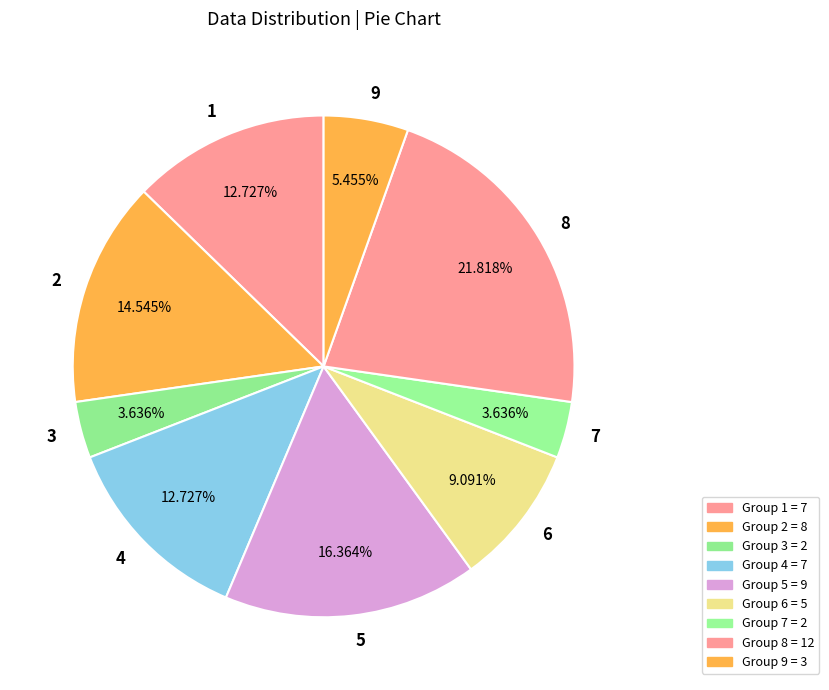

Do 5 and 4 together represent more than half of the pie?

No